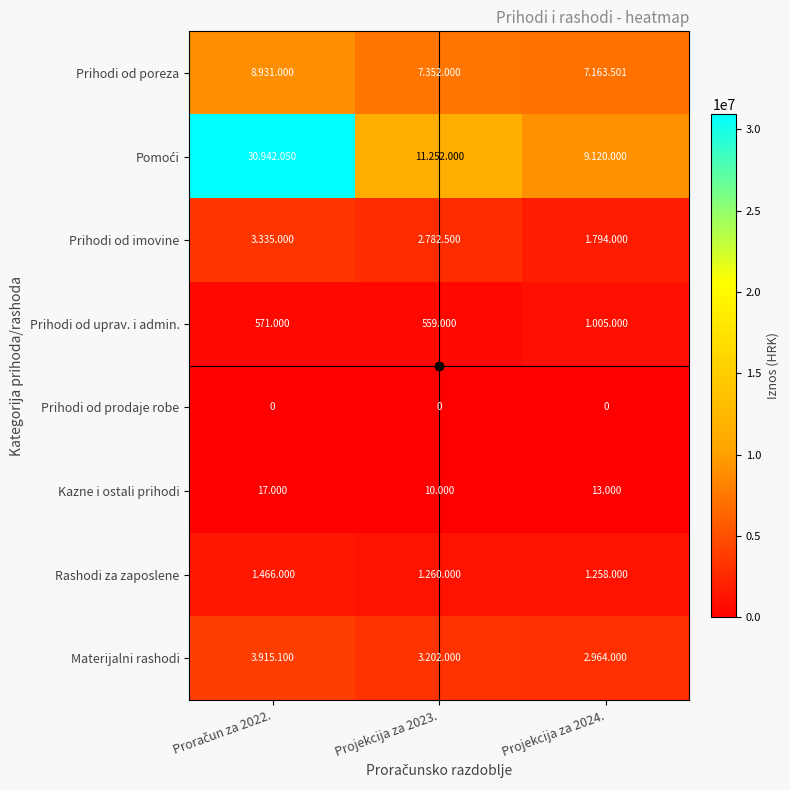

Which label corresponds to the largest value in the chart?

Proračun za 2022.